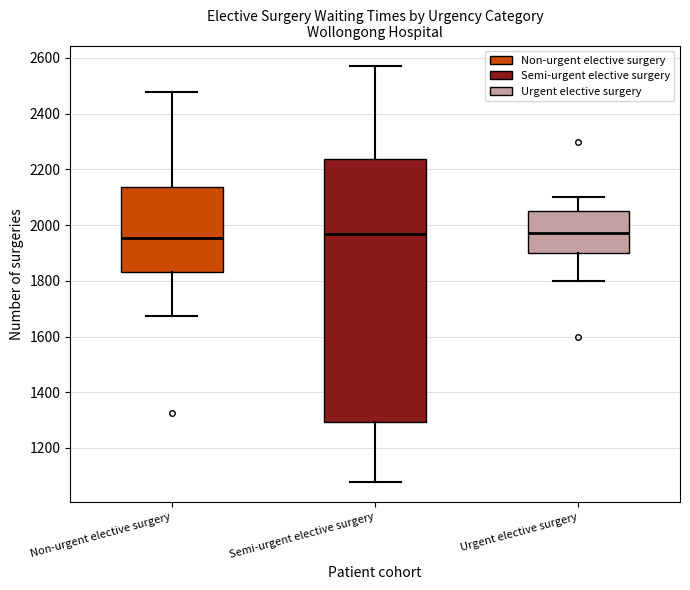

Where is the lower edge of the box for Semi-urgent elective surgery on the y-axis? The values are not printed on the chart, so give them approximately, as read against the axis.

1300